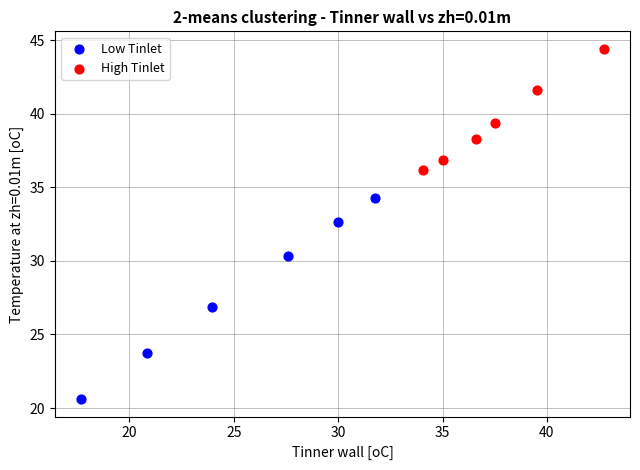

Which series has the largest Y range (max minus min)?

Low Tinlet